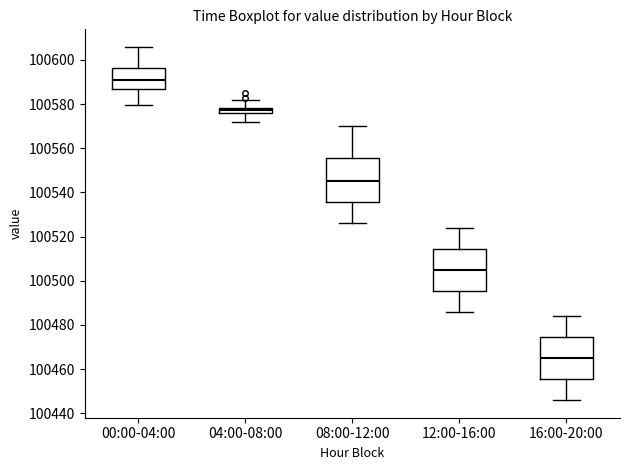

Which box's median line is the highest?

00:00-04:00